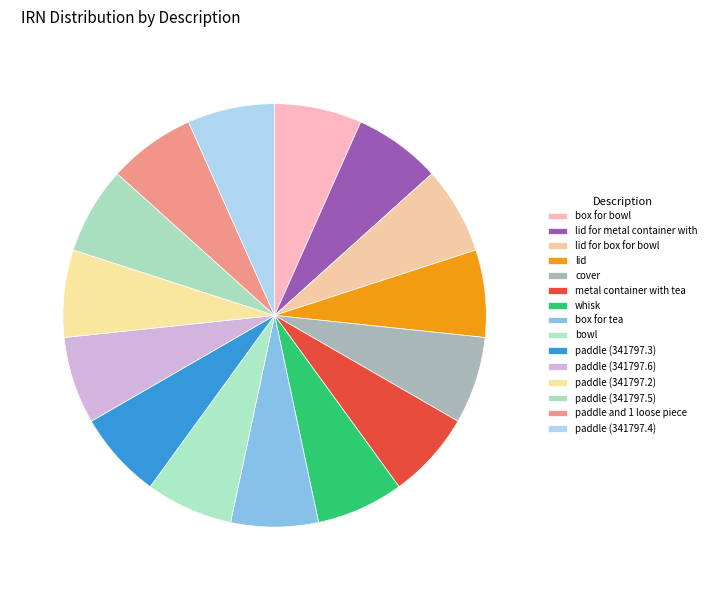

Which has a higher value, cover or box for bowl?

cover